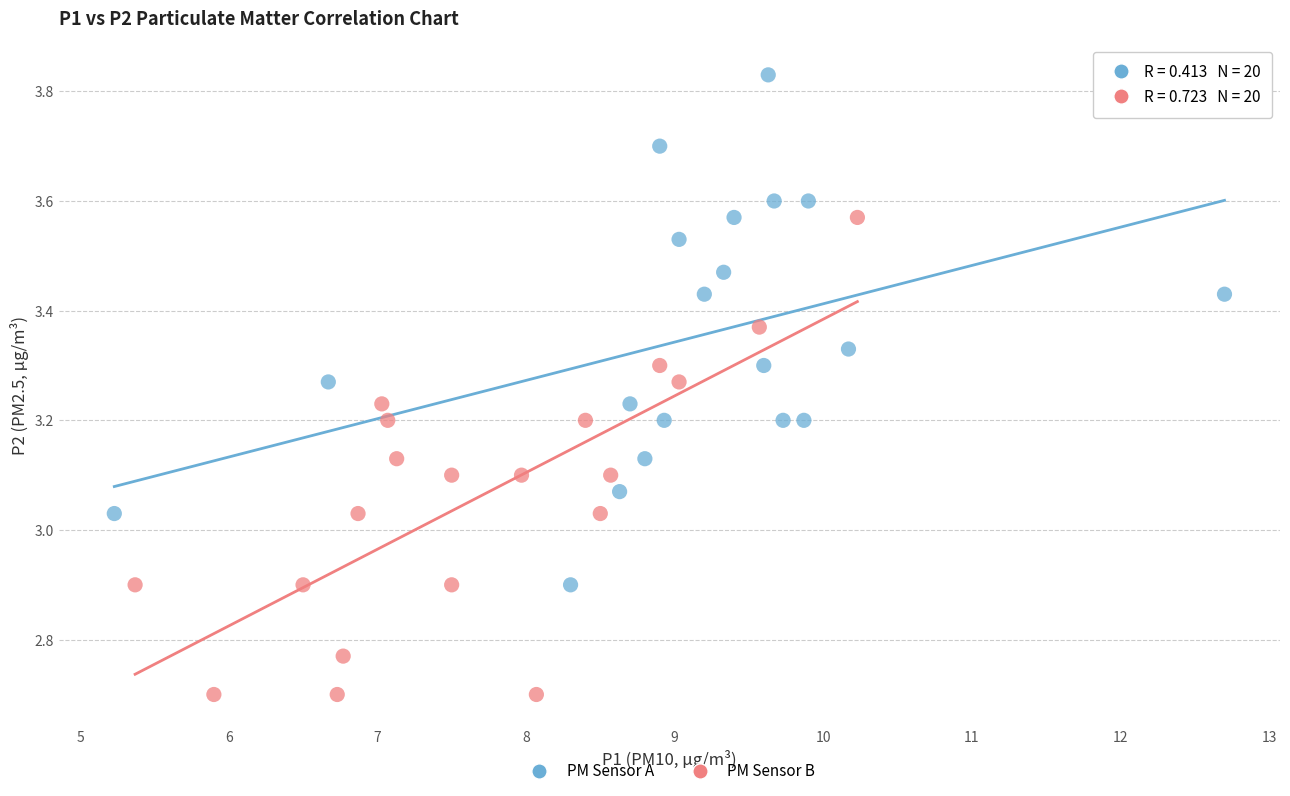

Which series reaches the minimum Y coordinate?

PM Sensor B